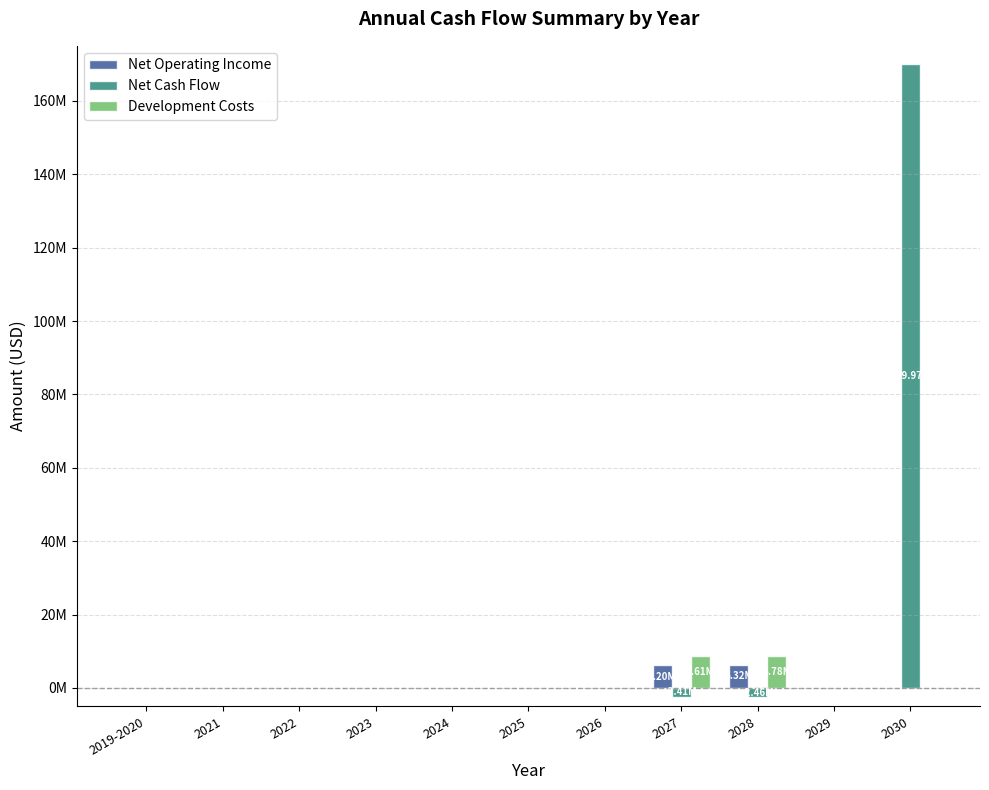

Are the bars grouped side by side (vs. stacked)?

Yes